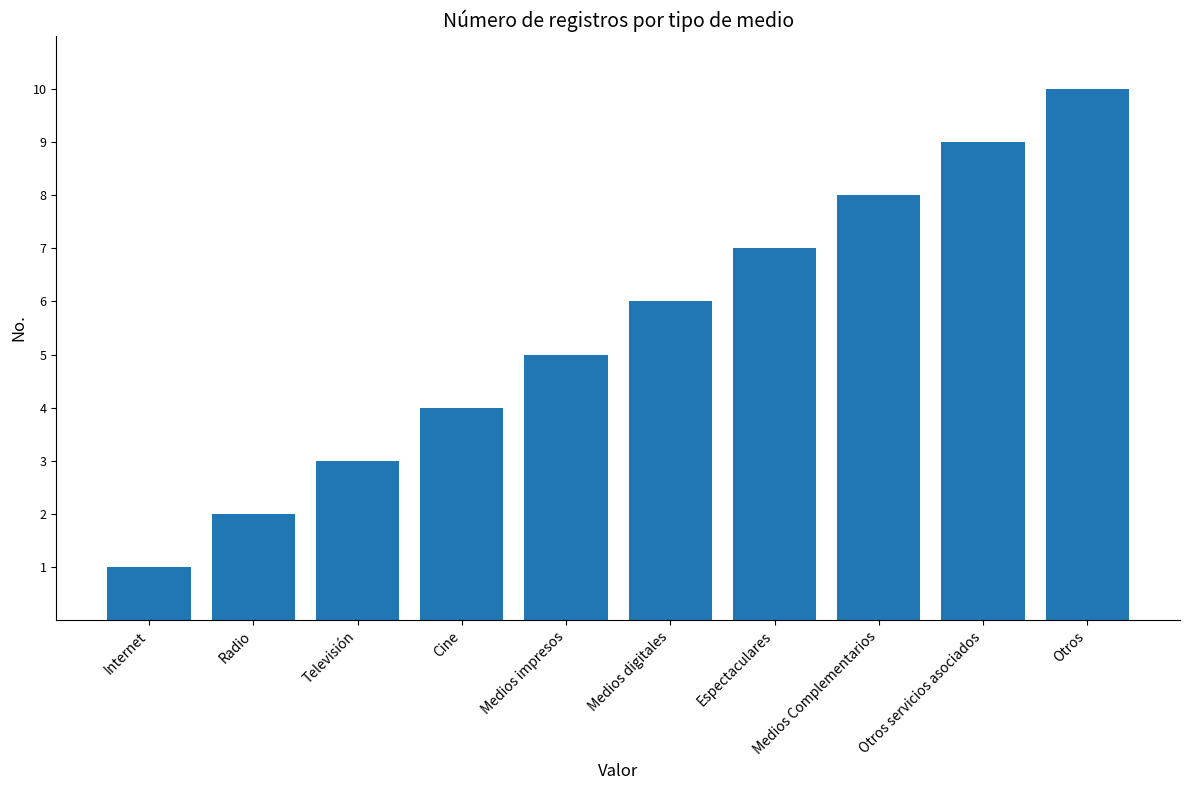

Rank the categories by value from lowest to highest.

Internet, Radio, Televisión, Cine, Medios impresos, Medios digitales, Espectaculares, Medios Complementarios, Otros servicios asociados, Otros